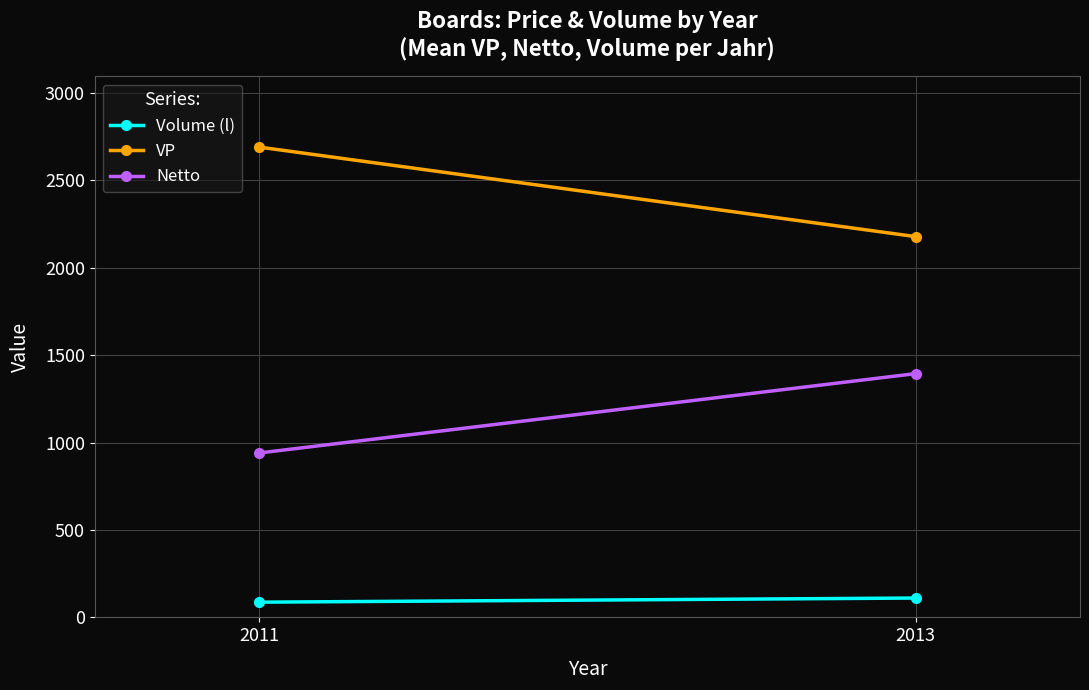

Count the number of data series in this chart.

3